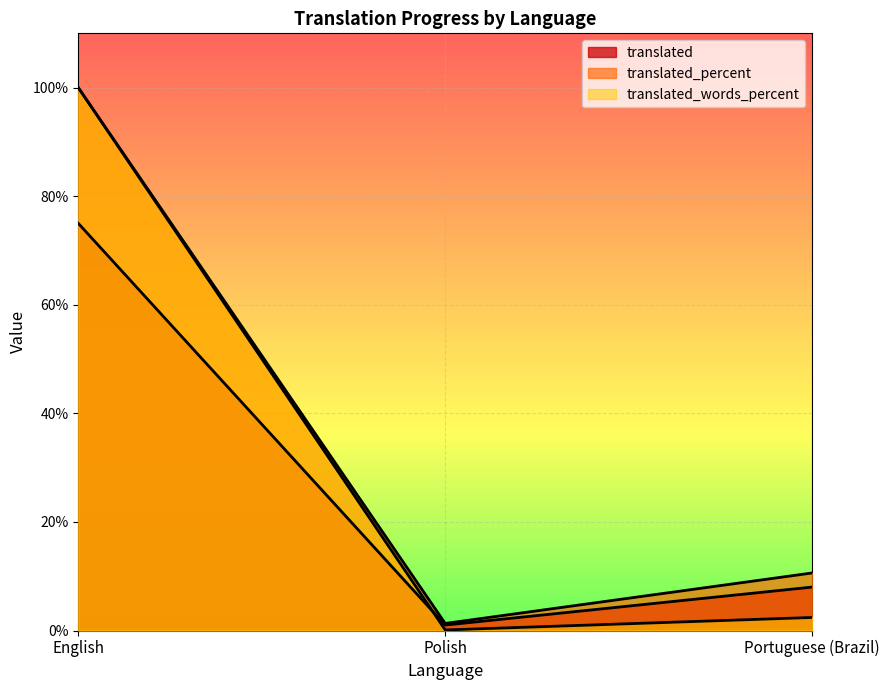

Reading right to left, list all the values displayed in this chart.

translated: Portuguese (Brazil)=8.0	Polish=1.0	English=75.0
translated_percent: Portuguese (Brazil)=10.6	Polish=1.3	English=100.0
translated_words_percent: Portuguese (Brazil)=2.4	Polish=0.1	English=100.0